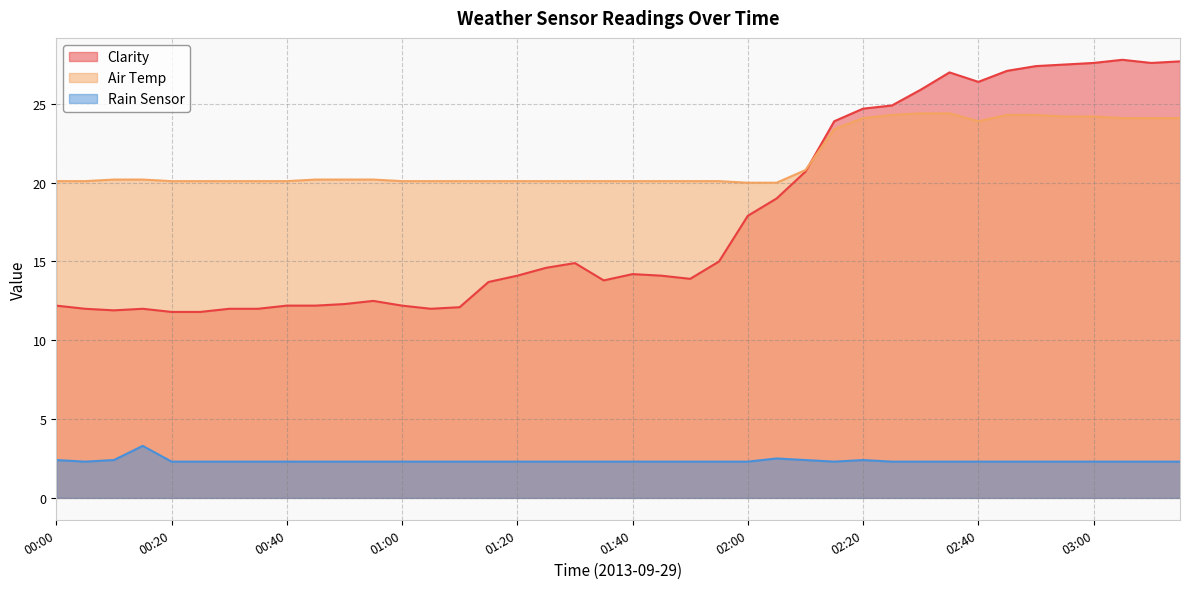

Which category has the highest value across all series?

03:05